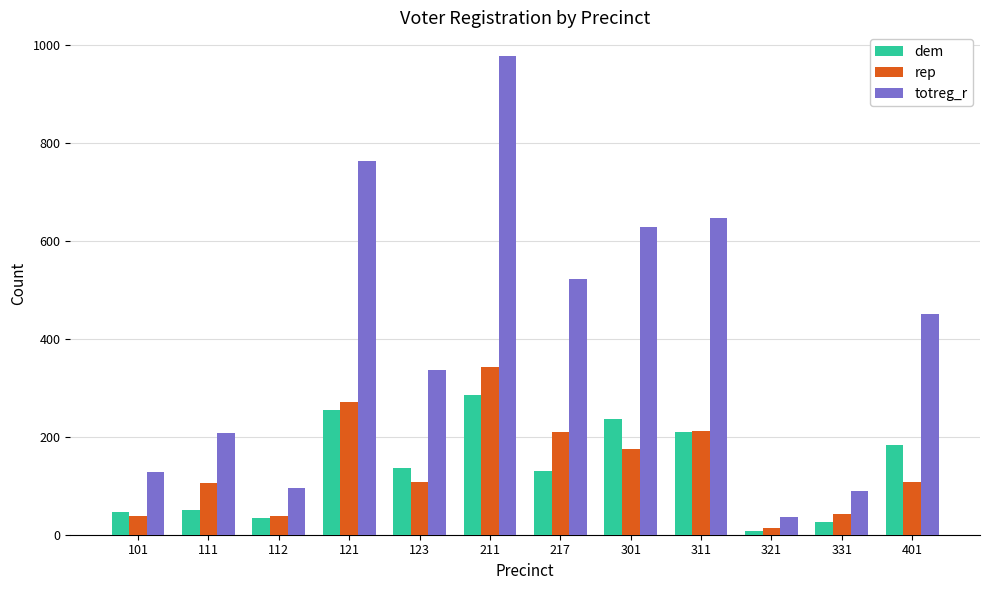

What is the sum of all totreg_r values?

4886